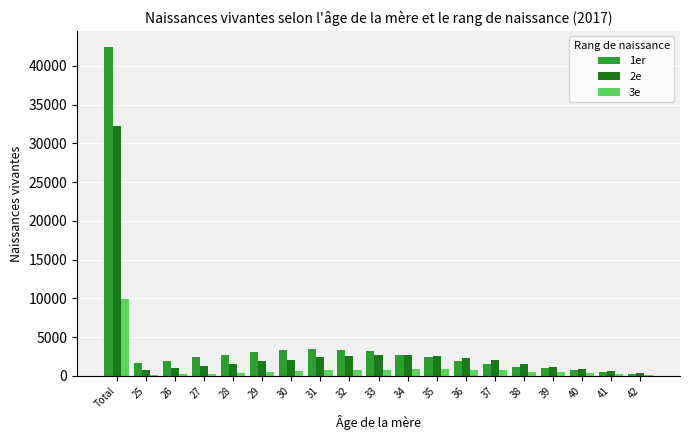

Count the number of categories in the chart.

19